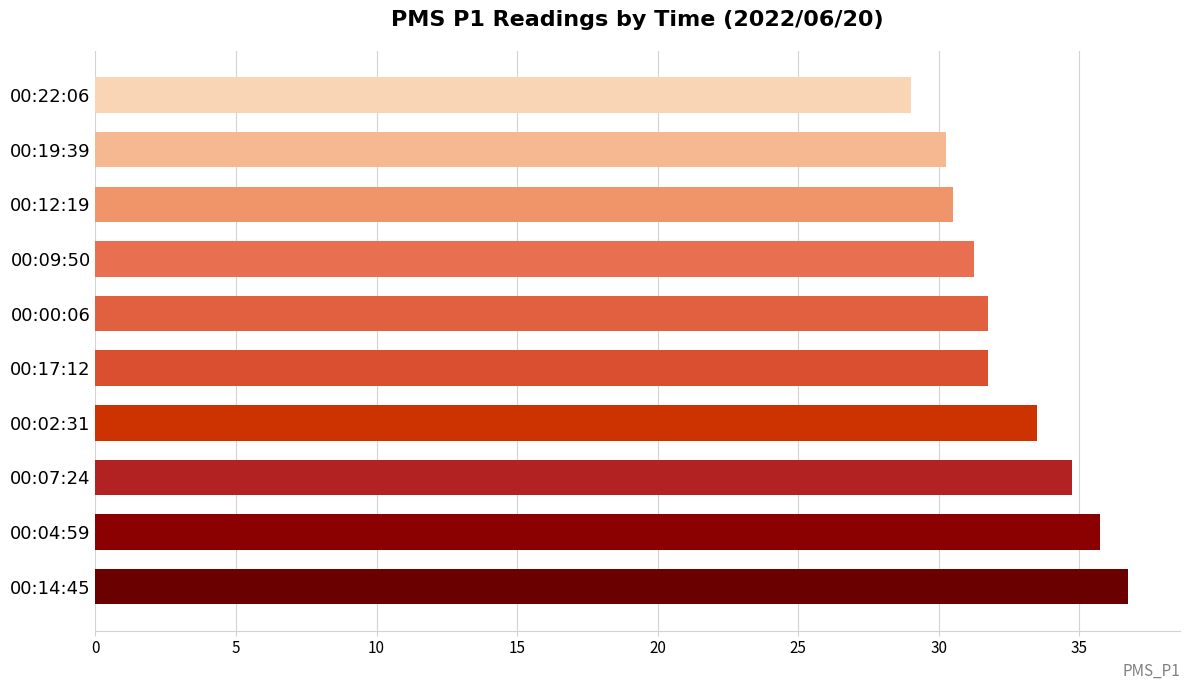

At which category does the chart reach its minimum across all series?

00:22:06